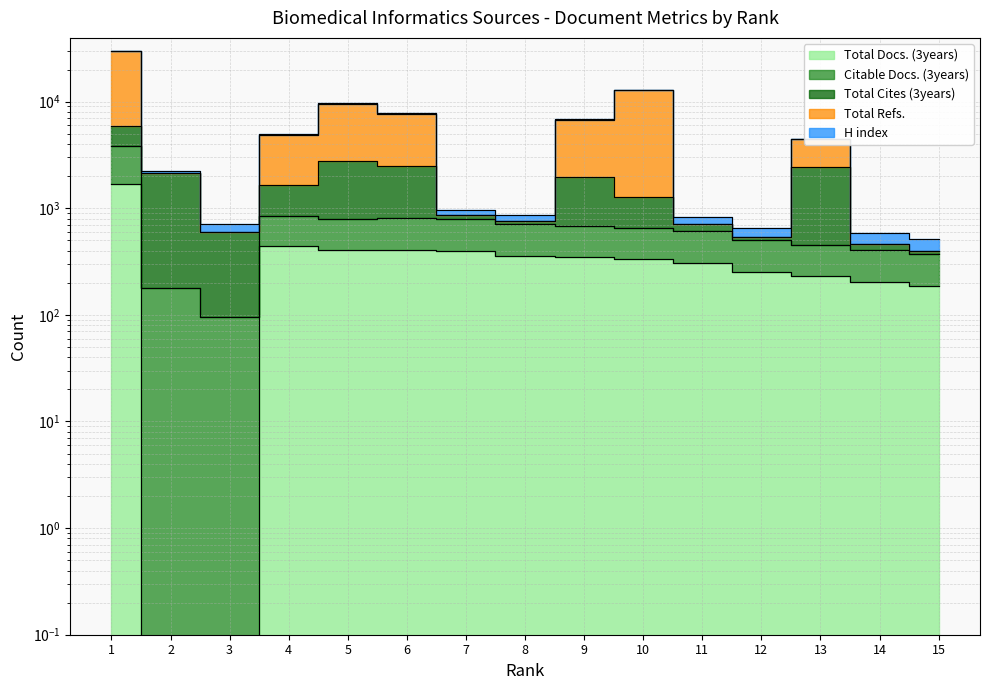

Which series has the largest total across all categories?

Total Refs.